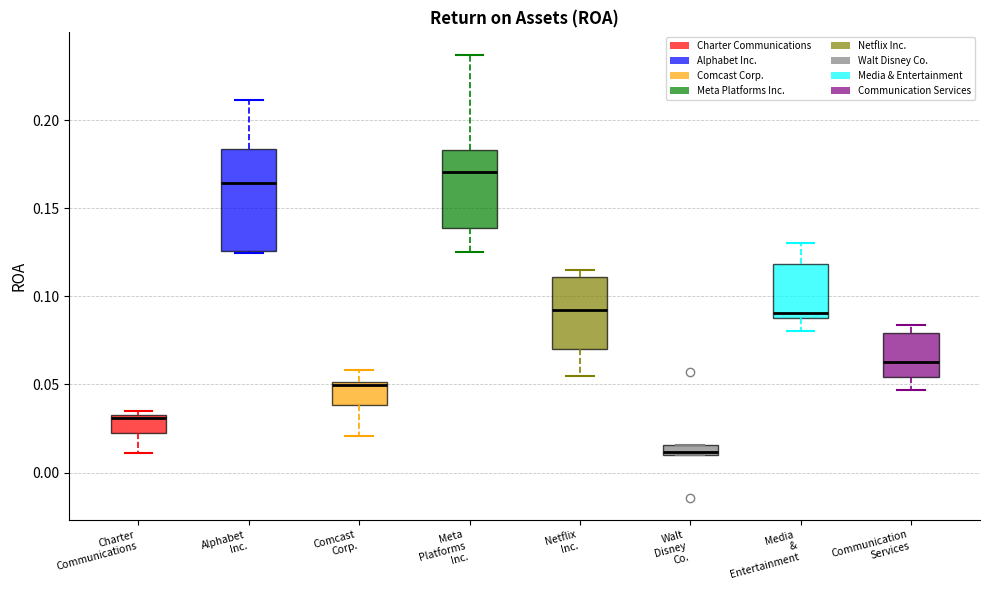

Which box's median line is the lowest?

Walt Disney Co.